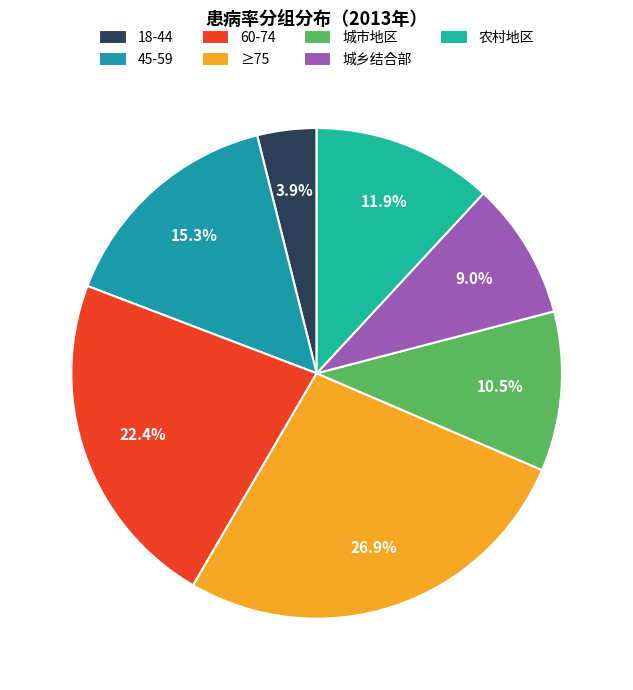

The 45-59 slice represents 15% of the pie. True or false?

True